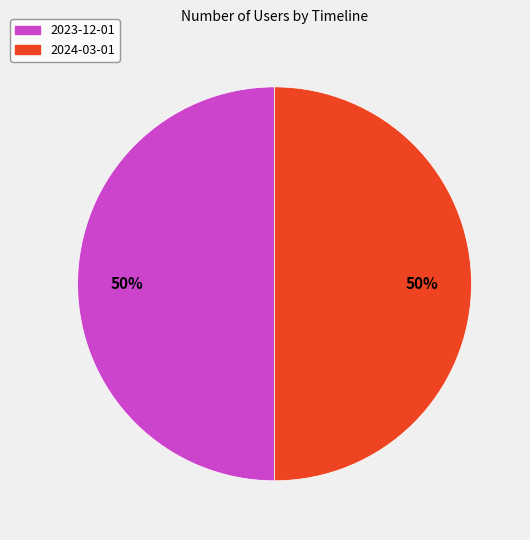

To the nearest percent, what is the average slice percentage?

50%